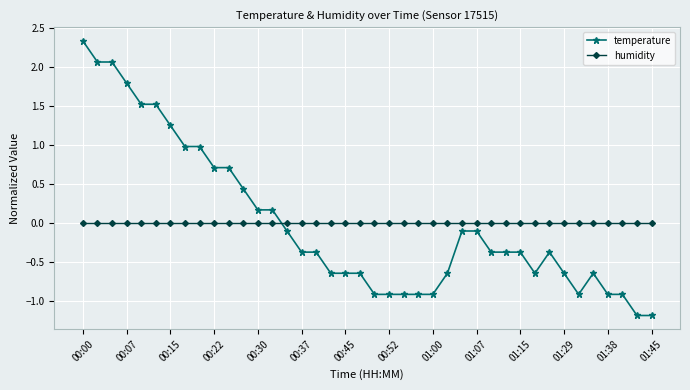

Rank the series by their maximum value, from lowest to highest.

humidity, temperature